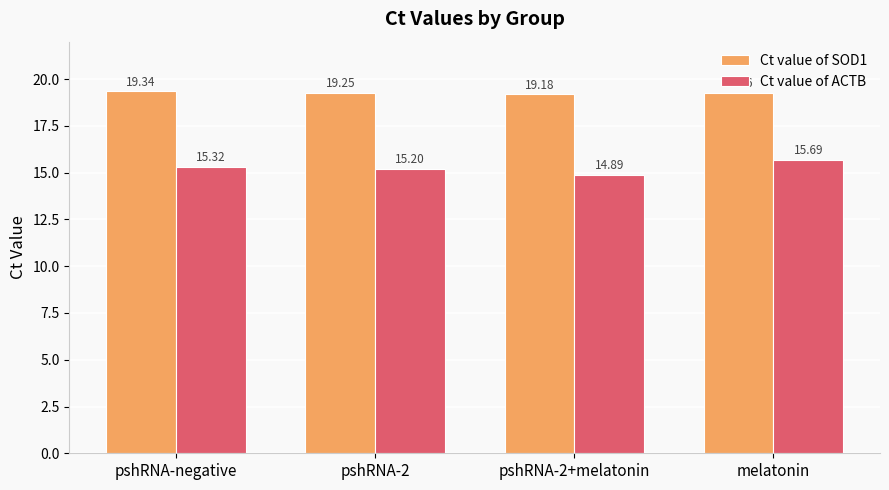

What is the difference between the second highest and minimum values in the Ct value of ACTB series?

0.4